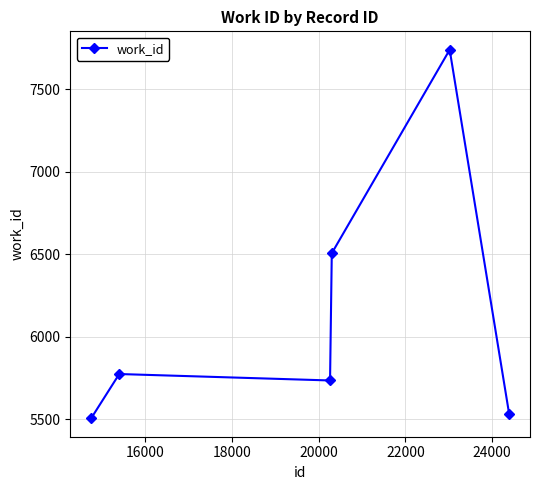

What is the smallest value displayed?

5507